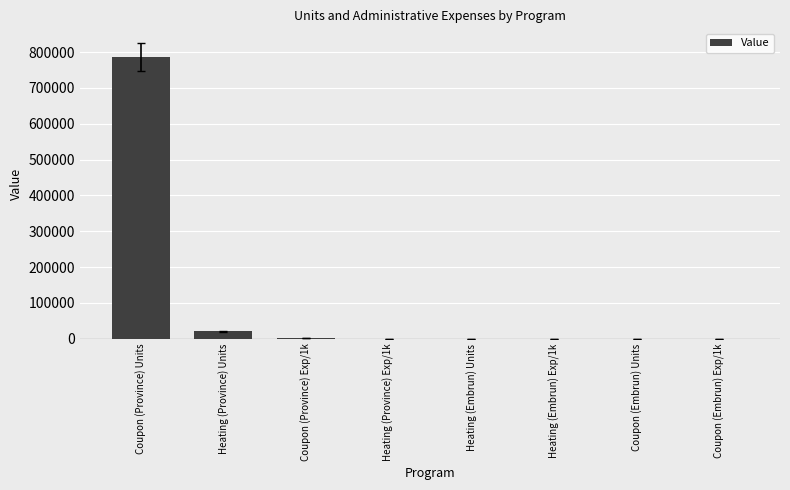

What is the greatest value displayed?

785625.0